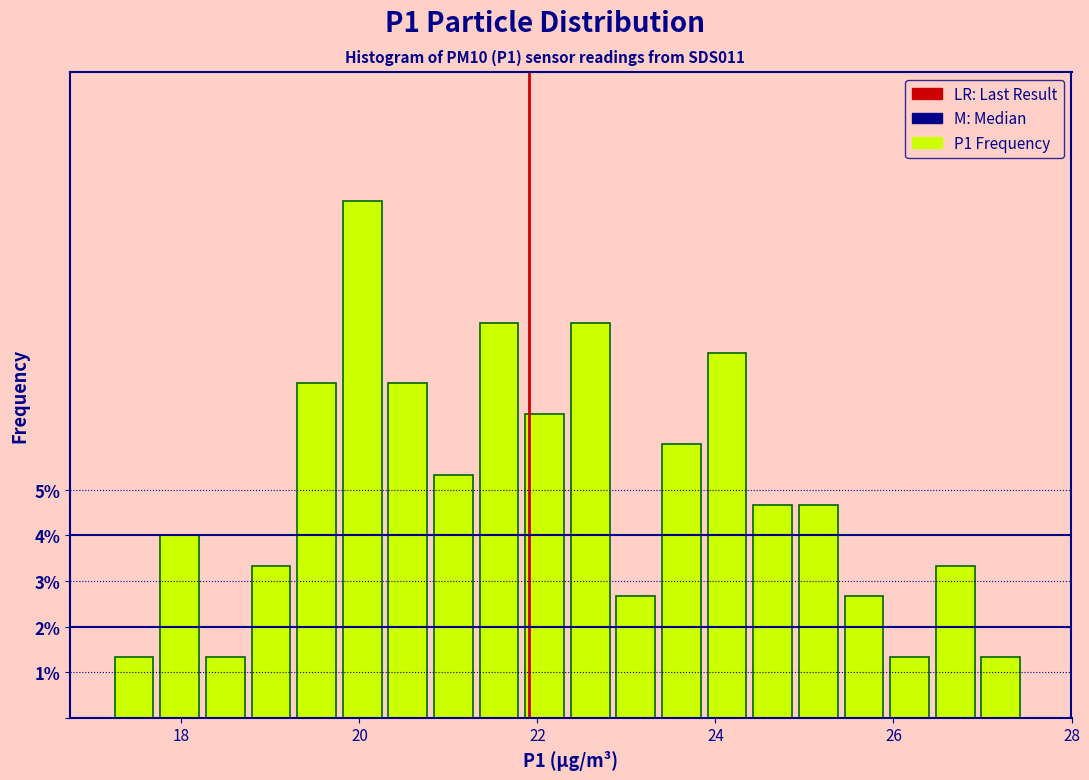

Around what value on the x-axis is the tallest bar? Give the approximate position of its centre, as read against the axis.

20.0